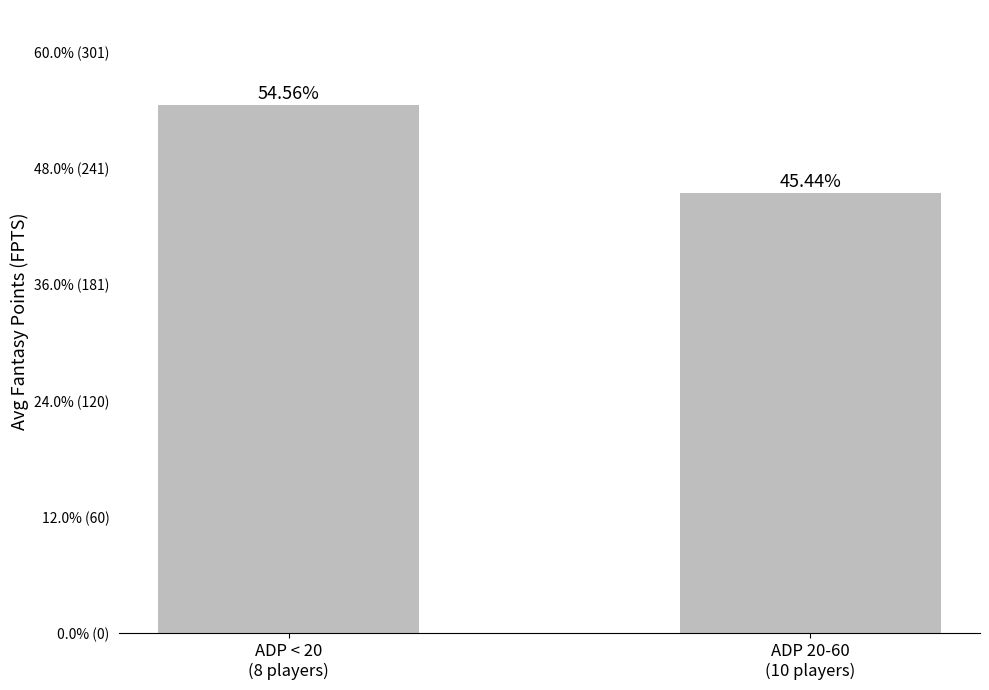

What is the maximum value shown in the chart?

273.6